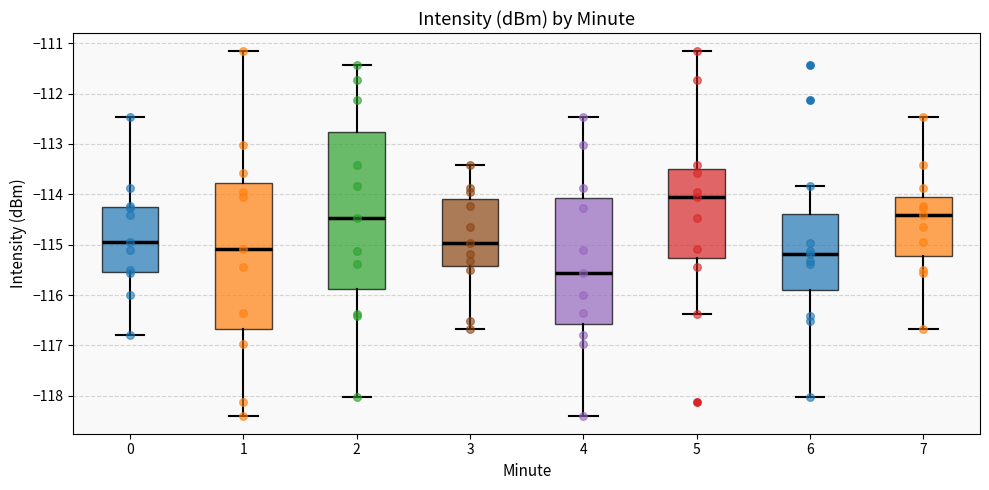

Reading left to right, transcribe this box plot: for each box, give where its median line is, the range the box spans, and where its two whiskers end, as read against the y-axis. The values are not printed on the chart, so give them approximately, as read against the axis.

0: median -114.9, box -115.5 to -114.2, whiskers -116.8 to -112.5
1: median -115.1, box -116.7 to -113.8, whiskers -118.4 to -111.2
2: median -114.5, box -115.9 to -112.8, whiskers -118.0 to -111.4
3: median -115.0, box -115.4 to -114.1, whiskers -116.7 to -113.4
4: median -115.6, box -116.6 to -114.1, whiskers -118.4 to -112.5
5: median -114.1, box -115.3 to -113.5, whiskers -116.4 to -111.2
6: median -115.2, box -115.9 to -114.4, whiskers -118.0 to -113.8
7: median -114.4, box -115.2 to -114.0, whiskers -116.7 to -112.5